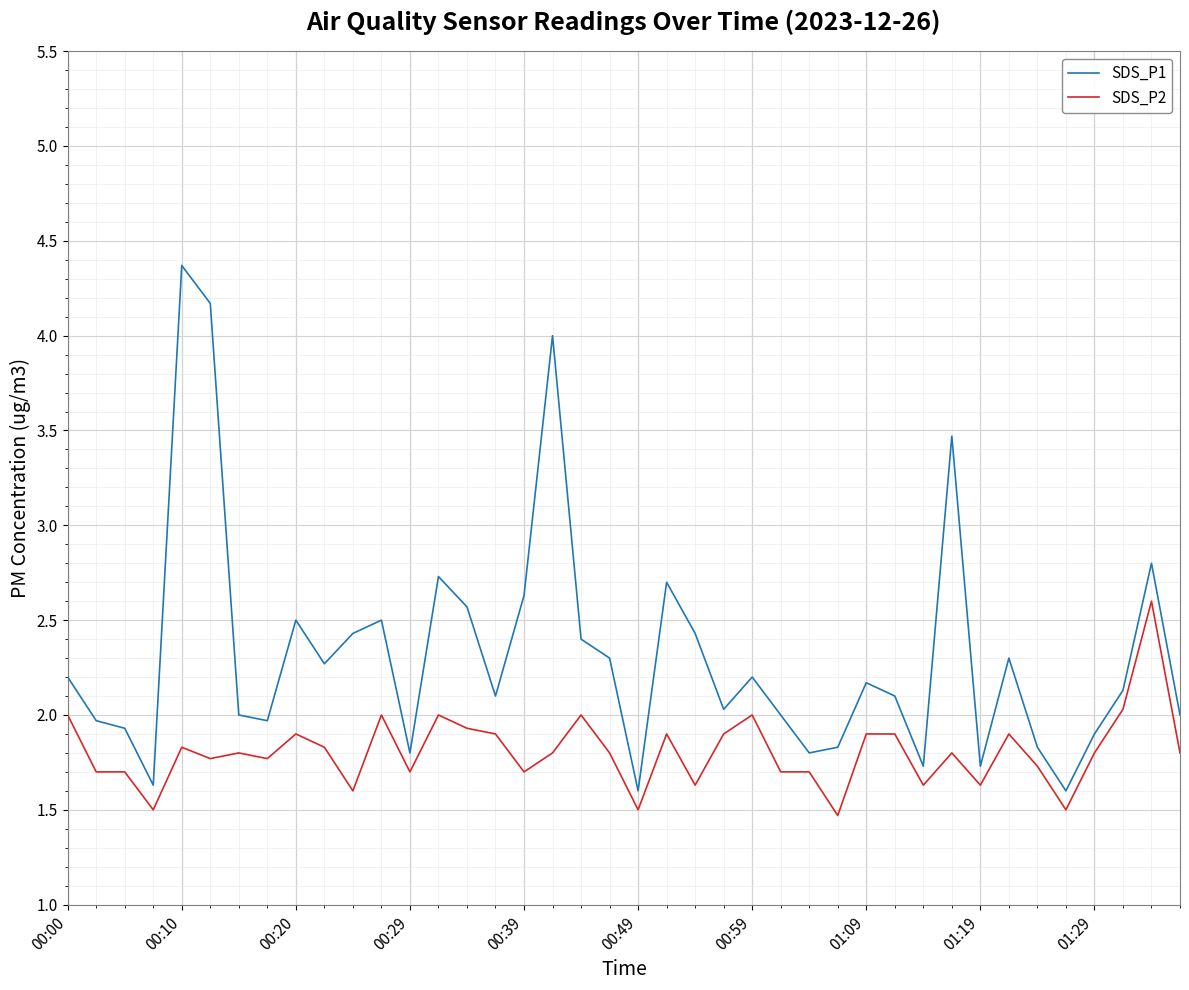

True or false: SDS_P1 and SDS_P2 cross at least once.

False